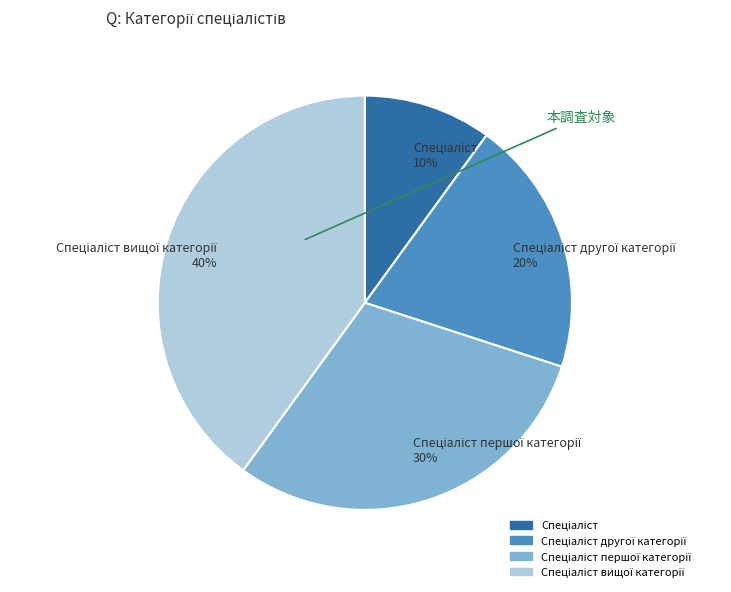

To the nearest percent, what is the difference between the largest and smallest slice percentages?

30%